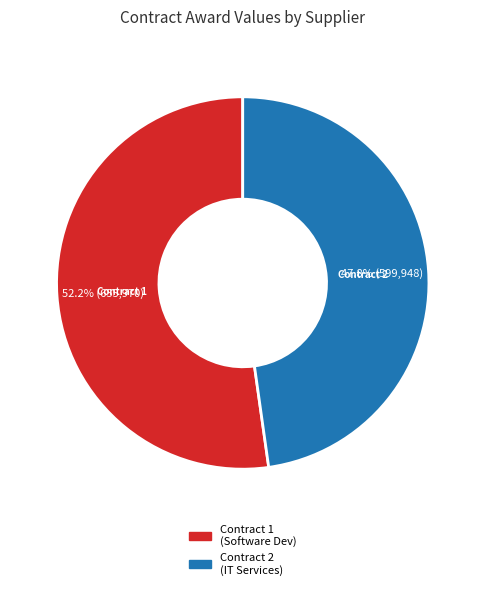

Does any single category account for the majority?

Yes